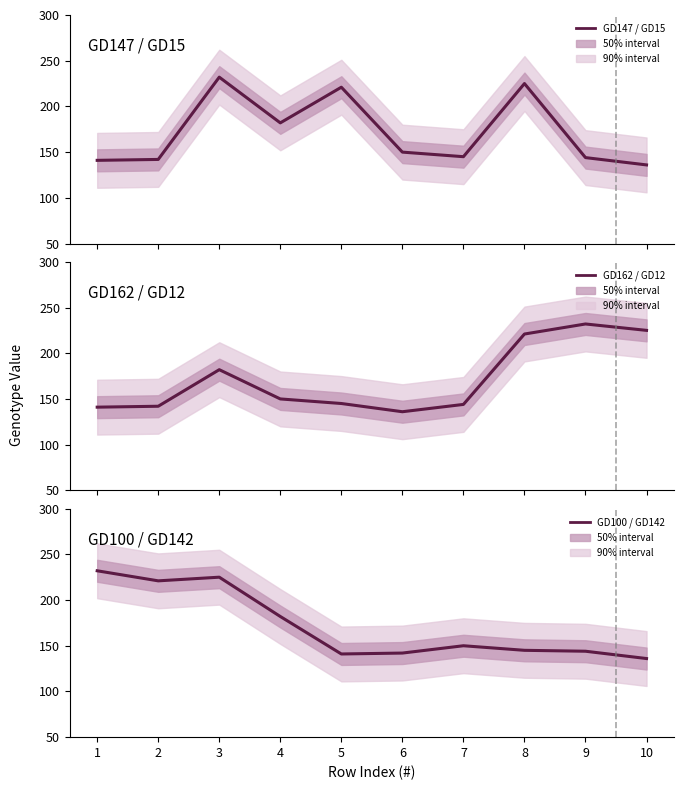

Where is the first local minimum for GD100 / GD142?

2